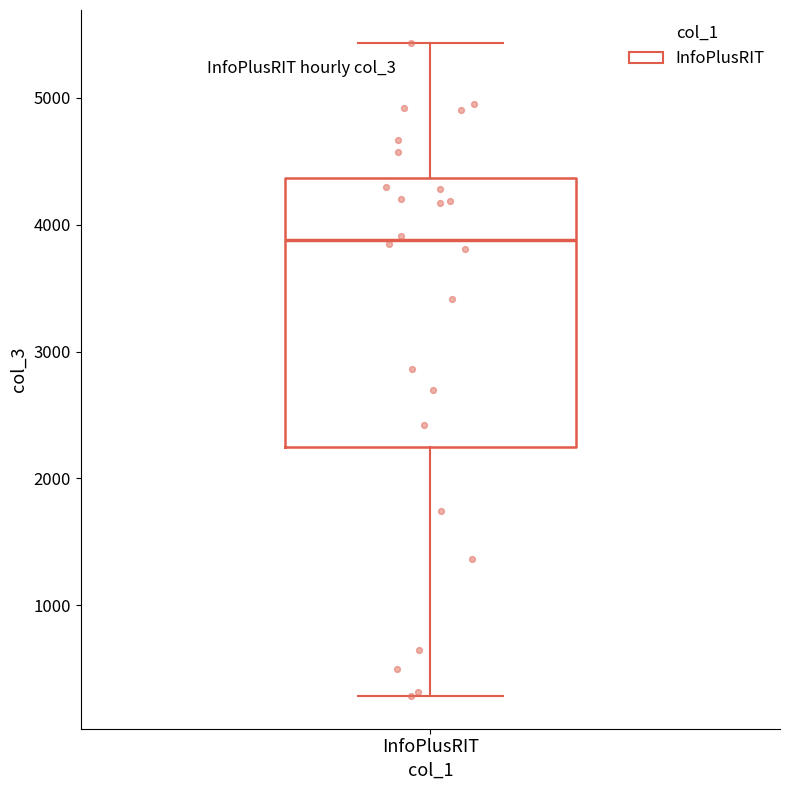

Transcribe this box plot: give where the median line is, the range the box spans, and where the two whiskers end, as read against the y-axis. The values are not printed on the chart, so give them approximately, as read against the axis.

median 3900, box 2200 to 4400, whiskers 300 to 5400